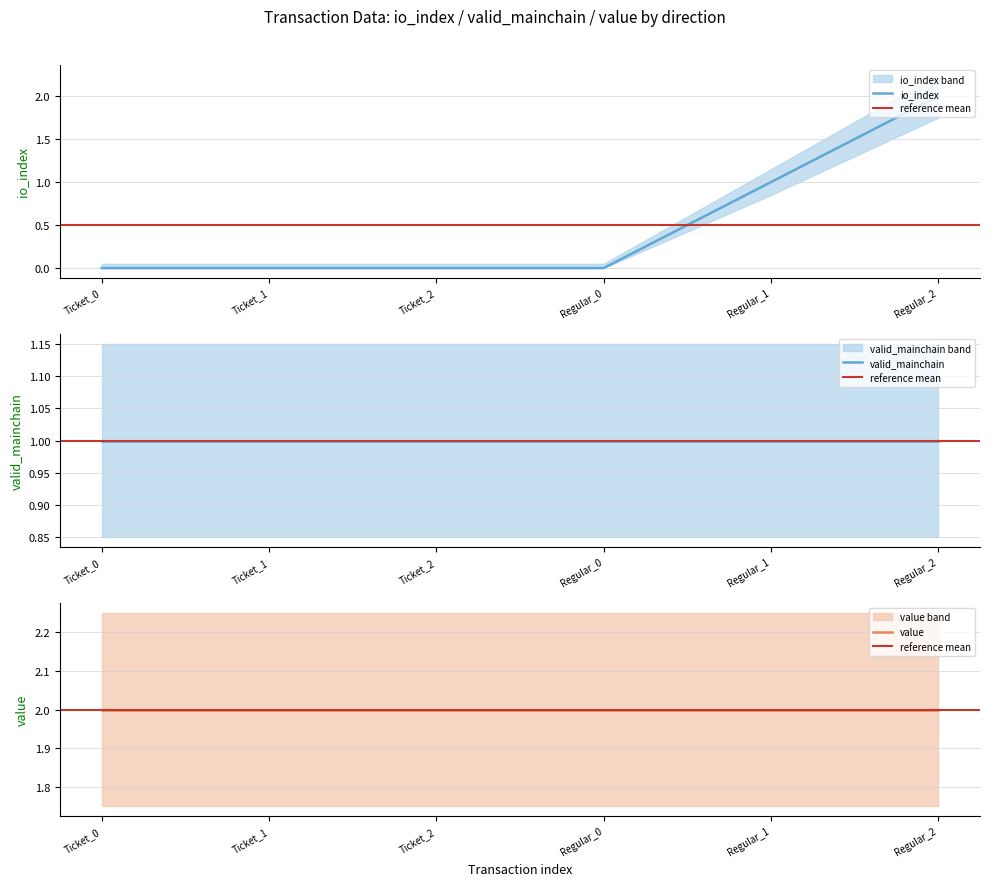

The value of value at Ticket_2 is 3.5. True or false?

False